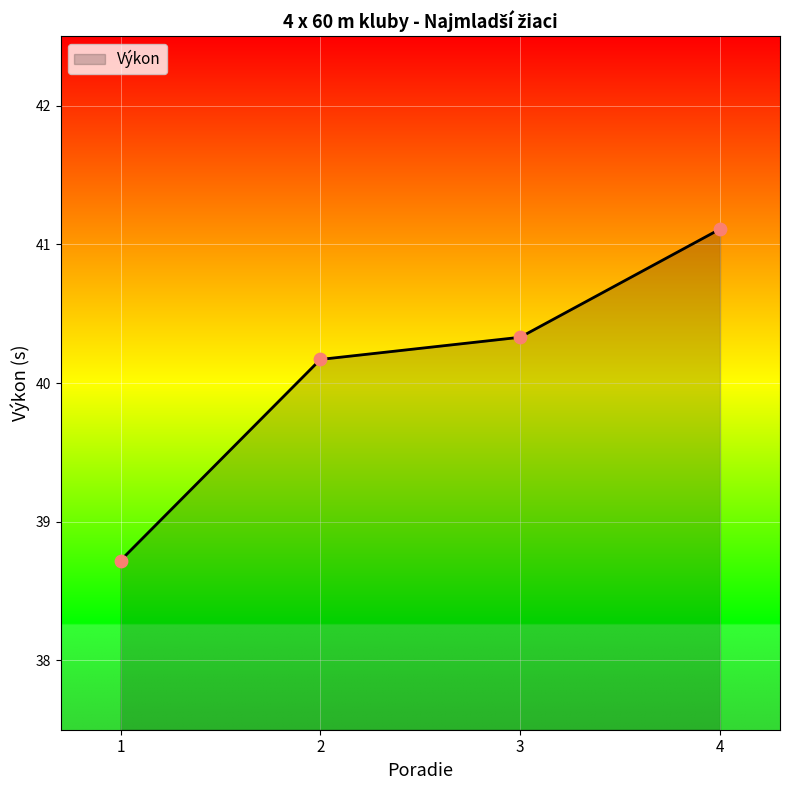

What is the change in value from 2 to 3?

+0.2